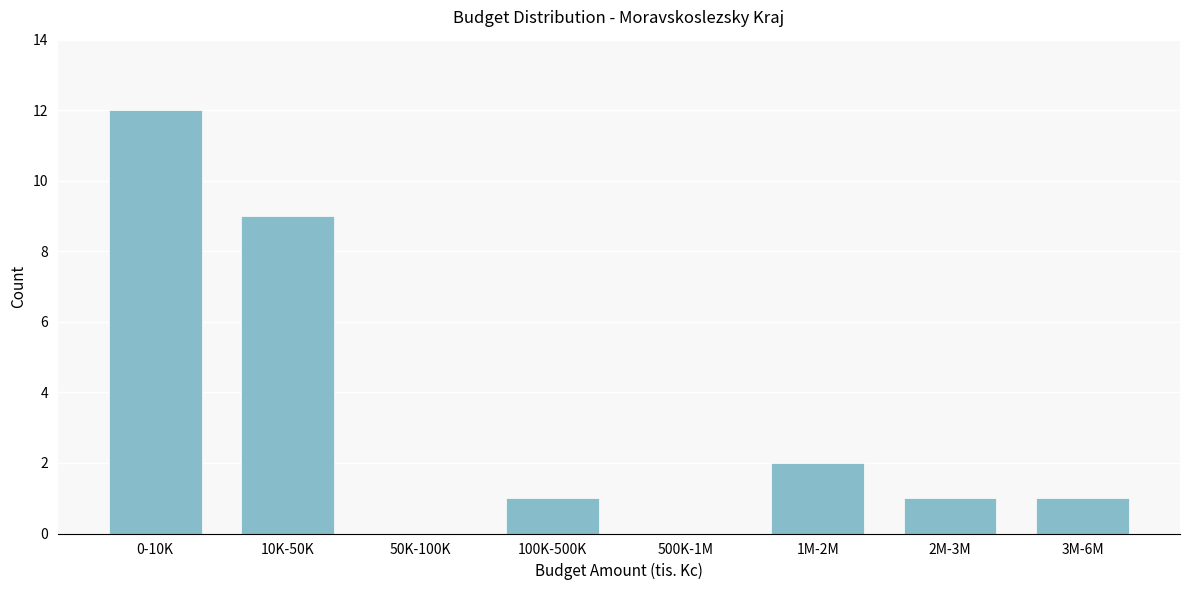

Reading left to right, what are all the values shown in this chart?

0-10K=12	10K-50K=9	50K-100K=0	100K-500K=1	500K-1M=0	1M-2M=2	2M-3M=1	3M-6M=1